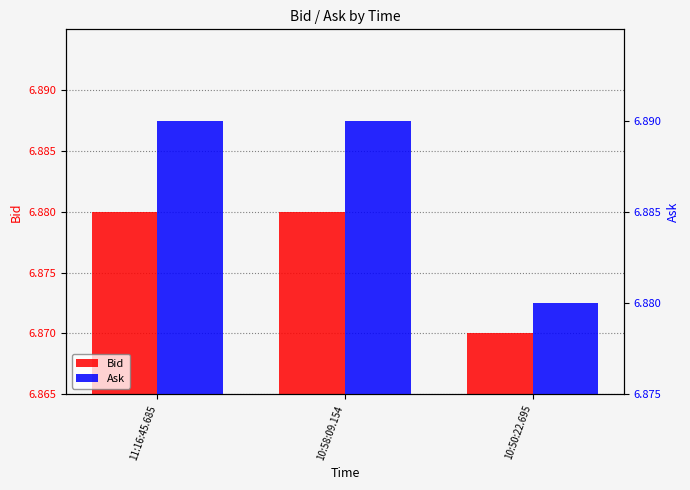

What is the label of the 1st bar from the left?

11:16:45.685